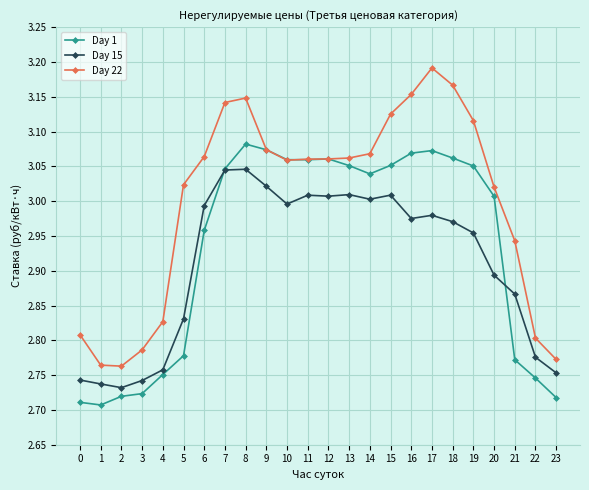

True or false: Day 1 has a value of 0.7 at 8.

False